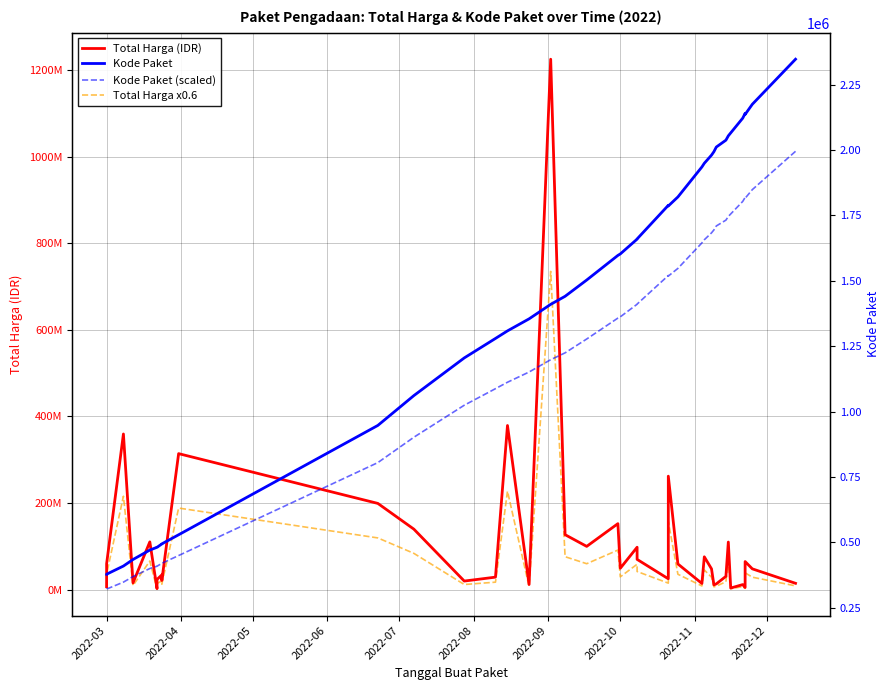

Reading right to left, list all the values displayed in this chart.

Total Harga (IDR): 14750000.0	48140000.0	65000000.0	5093000.0	11800000.0	3825000.0	110000000.0	30800000.0	13442000.0	11100000.0	48140000.0	75920000.0	14400000.0	59375000.0	262118150.0	25200000.0	70000000.0	98000000.0	49478000.0	152477000.0	100000000.0	127000000.0	1224682000.0	12000000.0	379075000.0	29000000.0	19950000.0	139800000.0	199200000.0	314121780.0	21231000.0	27720000.0	34132505.0	23680800.0	2395750.0	110389990.0	15787200.0	359500000.0	59935000.0	6936000.0
Total Harga x0.6: 8850000.0	28884000.0	39000000.0	3055800.0	7080000.0	2295000.0	66000000.0	18480000.0	8065200.0	6660000.0	28884000.0	45552000.0	8640000.0	35625000.0	157270890.0	15120000.0	42000000.0	58800000.0	29686800.0	91486200.0	60000000.0	76200000.0	734809200.0	7200000.0	227445000.0	17400000.0	11970000.0	83880000.0	119520000.0	188473068.0	12738600.0	16632000.0	20479503.0	14208480.0	1437450.0	66233994.0	9472320.0	215700000.0	35961000.0	4161600.0
Kode Paket: 2346755.0	2174549.0	2135660.0	2139573.0	2121450.0	2065183.0	2053931.0	2037404.0	2011140.0	1993460.0	1980186.0	1949122.0	1935089.0	1820441.0	1785781.0	1788370.0	1659934.0	1659185.0	1602603.0	1597005.0	1502912.0	1440709.0	1409947.0	1354517.0	1308563.0	1279649.0	1205257.0	1061266.0	947278.0	529386.0	494589.0	494315.0	494126.0	481528.0	481472.0	470979.0	434878.0	409855.0	378667.0	378630.0
Kode Paket (scaled): 1994741.8	1848366.6	1815311.0	1818637.1	1803232.5	1755405.6	1745841.3	1731793.4	1709469.0	1694441.0	1683158.1	1656753.7	1644825.6	1547374.8	1517913.8	1520114.5	1410943.9	1410307.2	1362212.6	1357454.2	1277475.2	1224602.6	1198454.9	1151339.4	1112278.6	1087701.6	1024468.4	902076.1	805186.3	449978.1	420400.6	420167.8	420007.1	409298.8	409251.2	400332.1	369646.3	348376.8	321867.0	321835.5